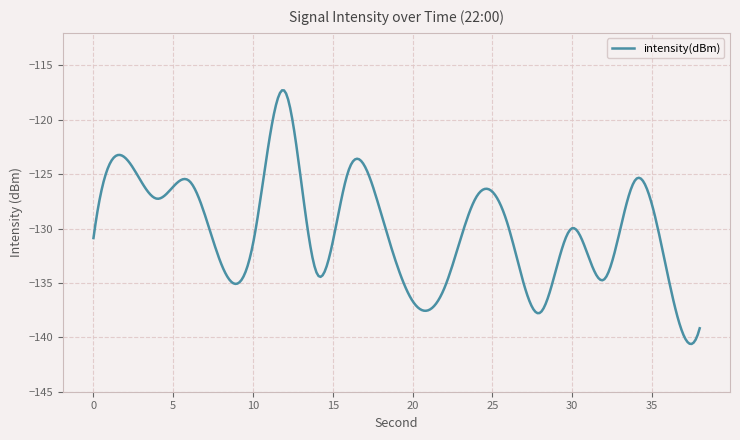

Is this an area chart (filled region under the line)?

No